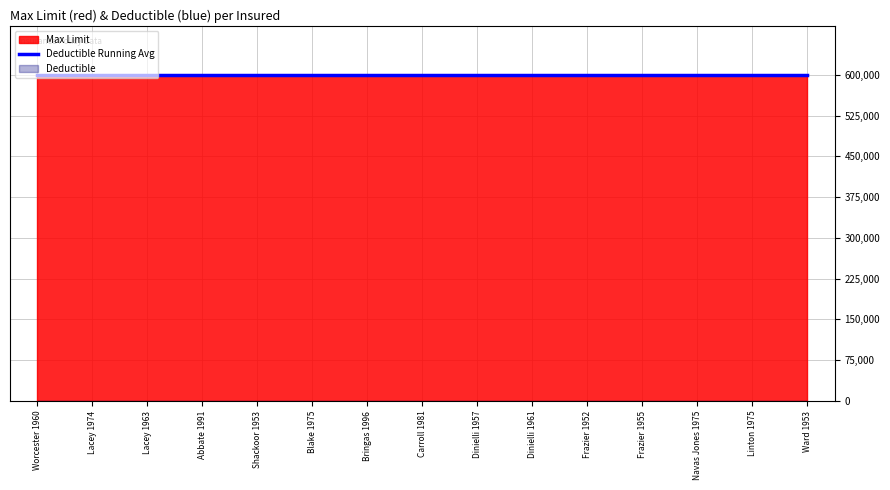

Which has a higher value, Lacey 1963 or Worcester 1960?

Lacey 1963